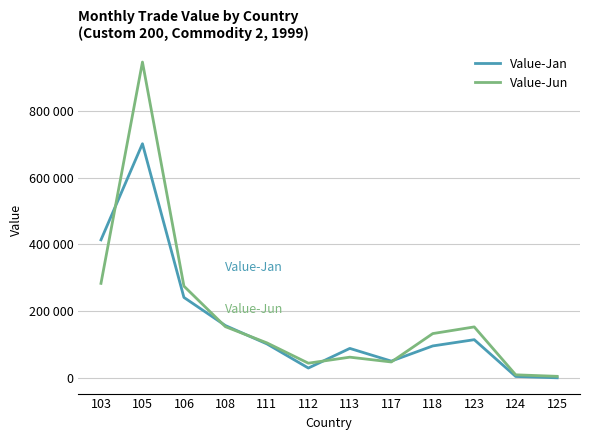

At 108, list the series in order from smallest to largest.

Value-Jun, Value-Jan